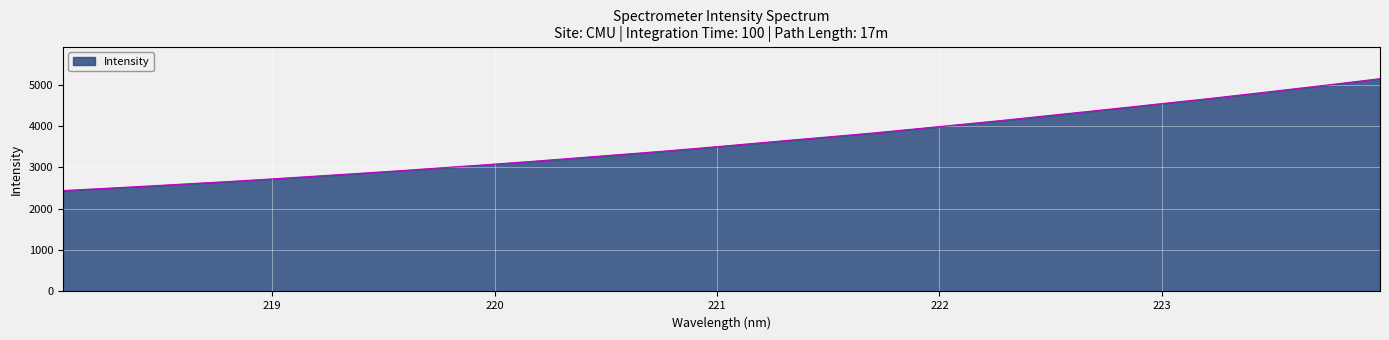

What is the smallest value displayed?

2439.6